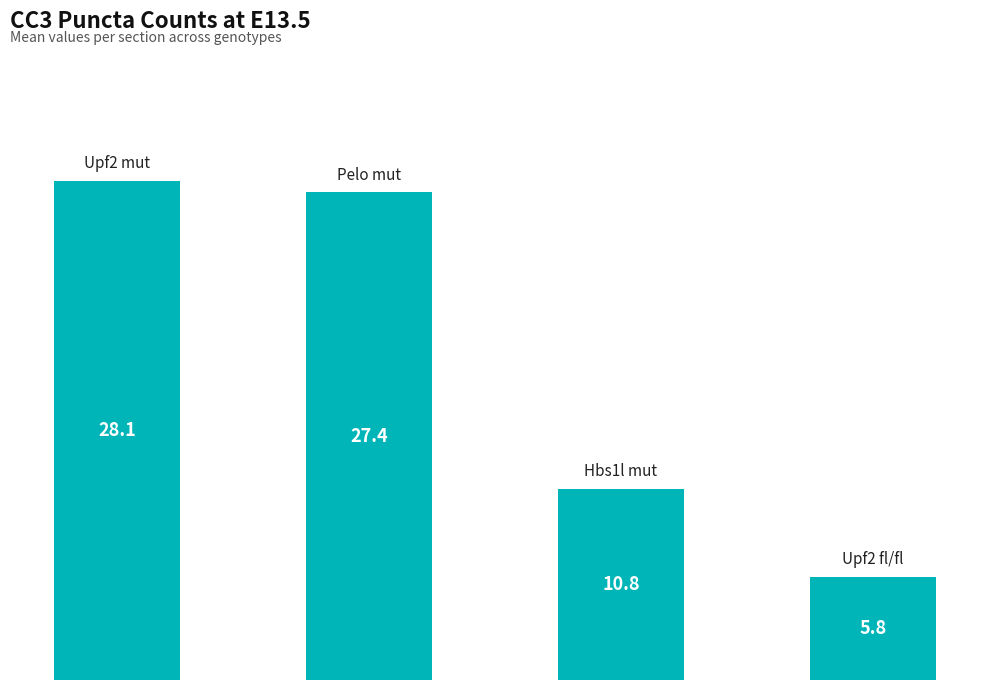

What is the maximum value shown in the chart?

28.1